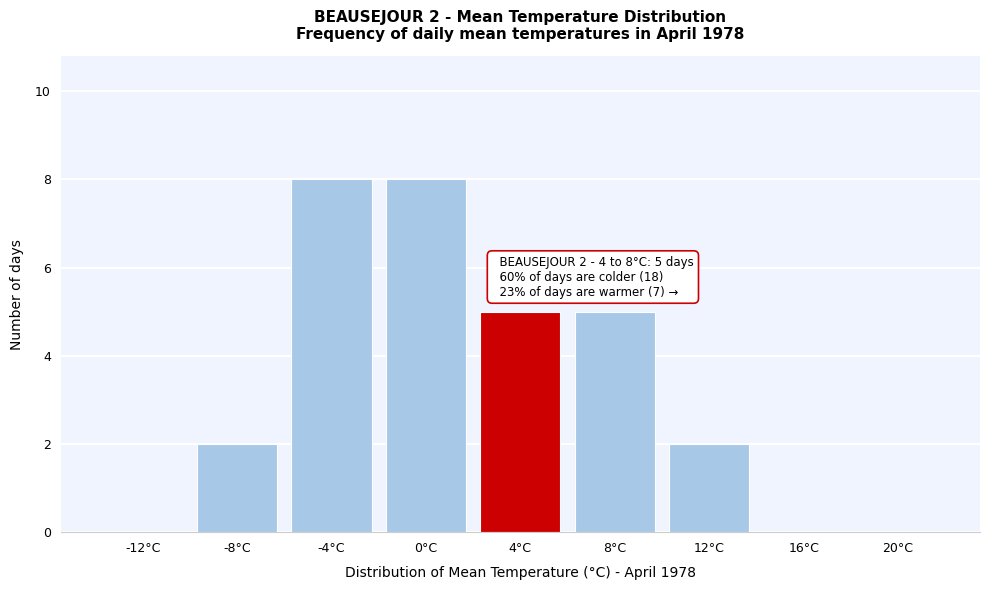

Reading left to right, what are all the values shown in this chart?

-12°C=0	-8°C=2	-4°C=8	0°C=8	4°C=5	8°C=5	12°C=2	16°C=0	20°C=0